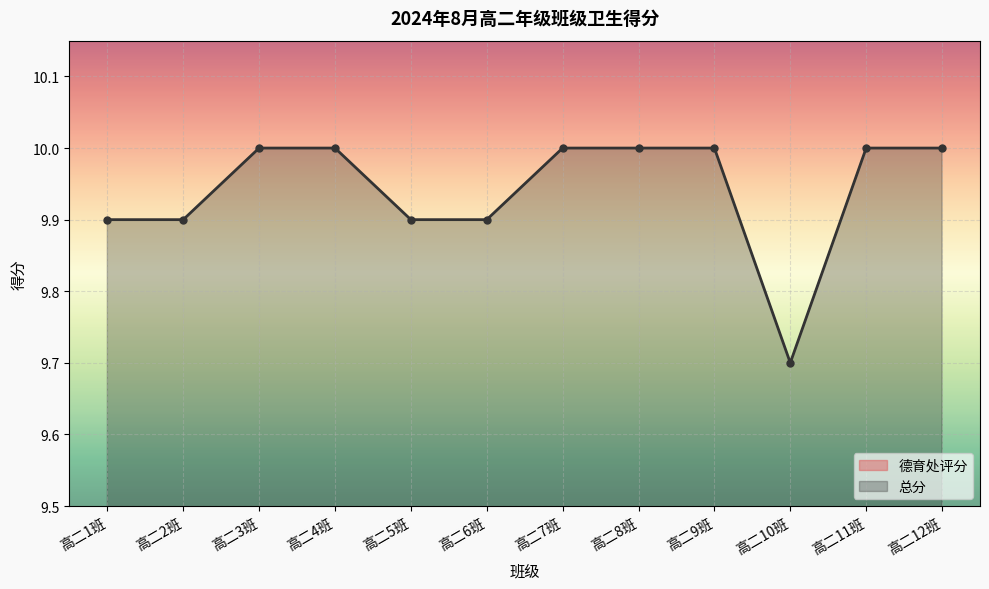

What is the maximum value for 总分?

10.0